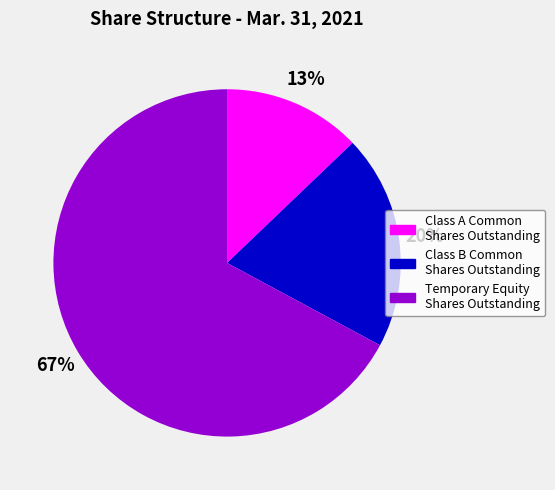

The Class B Common Shares Outstanding slice represents 5% of the pie. True or false?

False